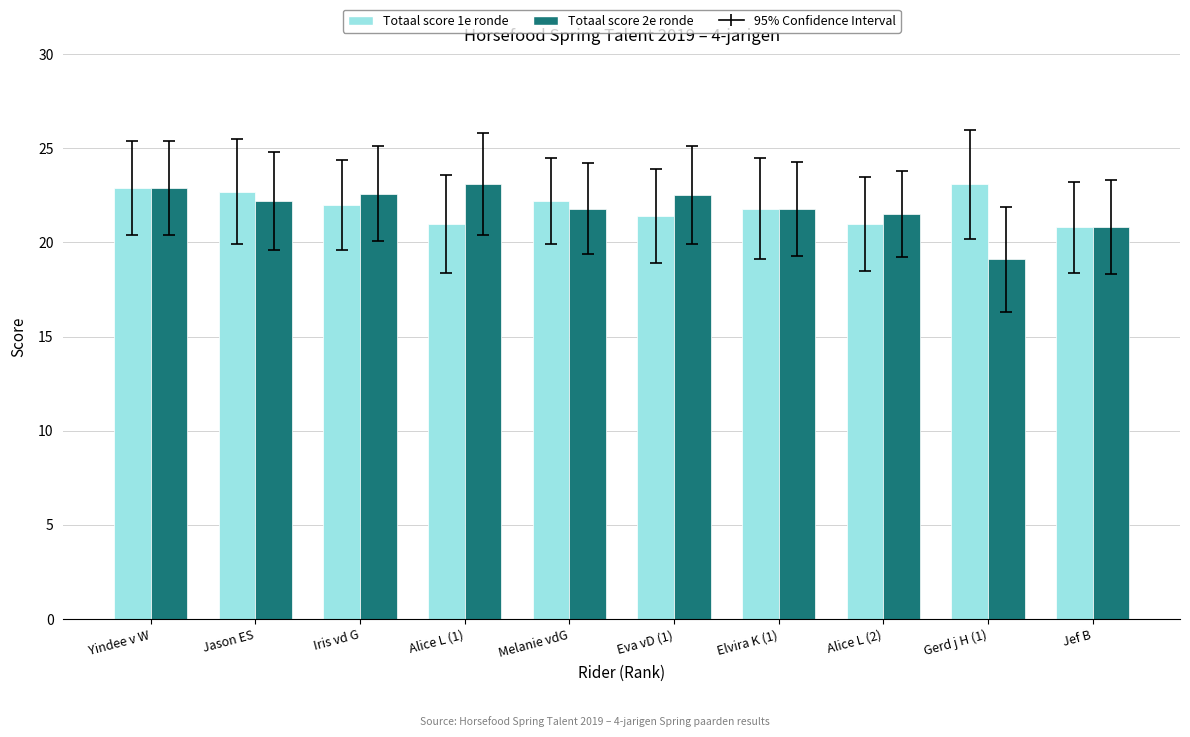

What is the label of the 6th bar from the left?

Eva vD (1)